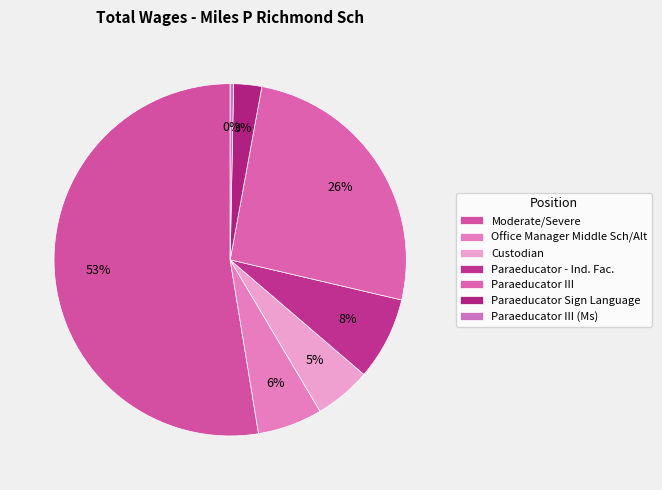

What is the smallest slice in the pie chart?

Paraeducator III (Ms)